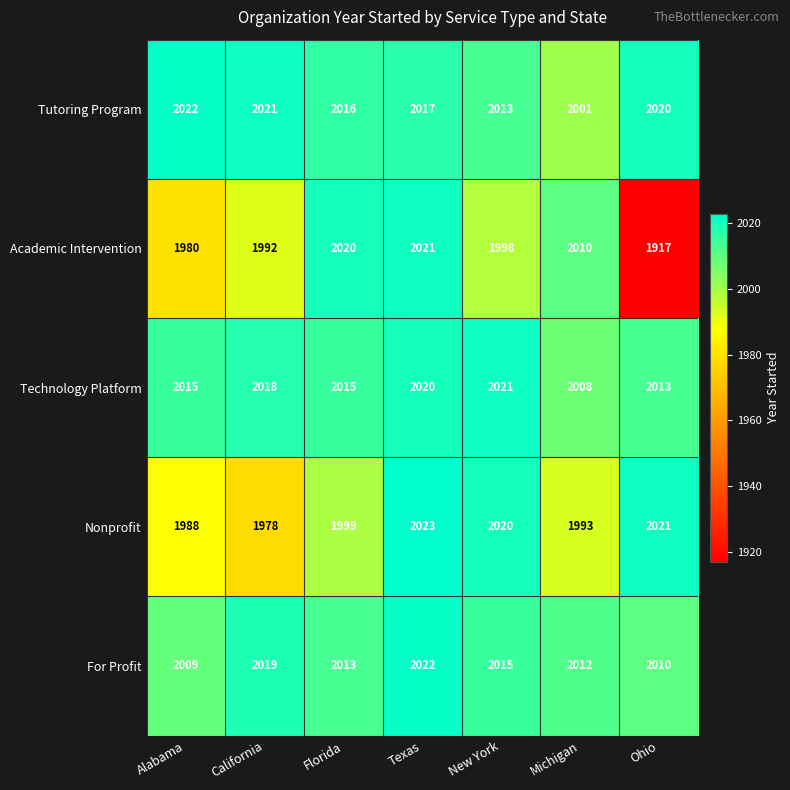

At Michigan, list the series in order from smallest to largest.

Nonprofit, Tutoring Program, Technology Platform, Academic Intervention, For Profit